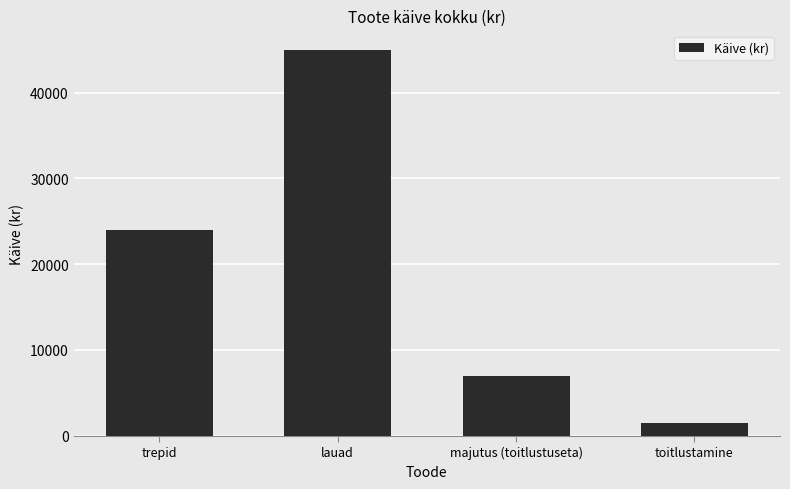

How many categories are shown in the chart?

4